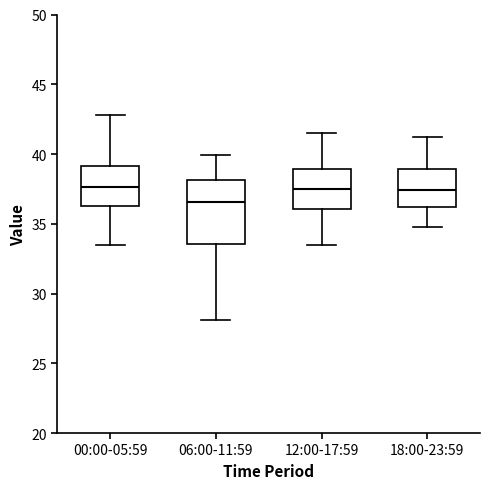

Which box has the lowest median line?

06:00-11:59